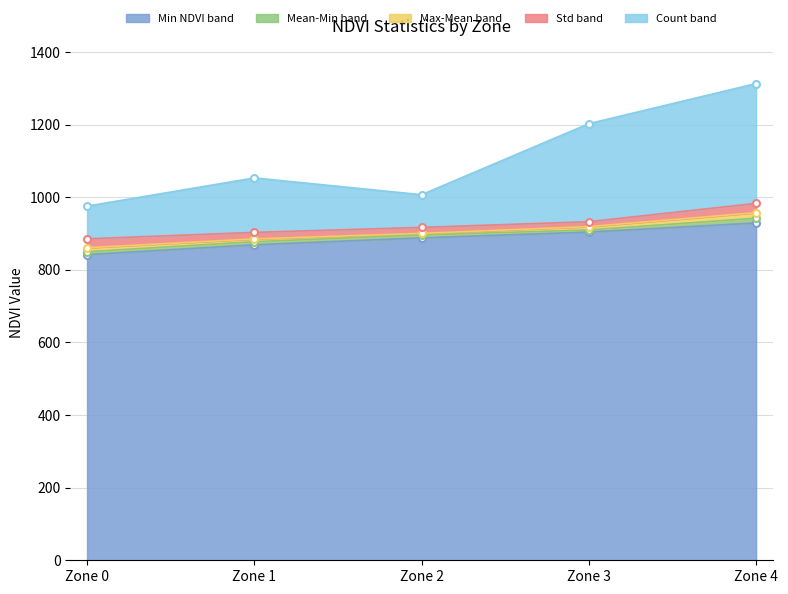

What is the value of the Mean NDVI point at the 2nd from the left?

877.3